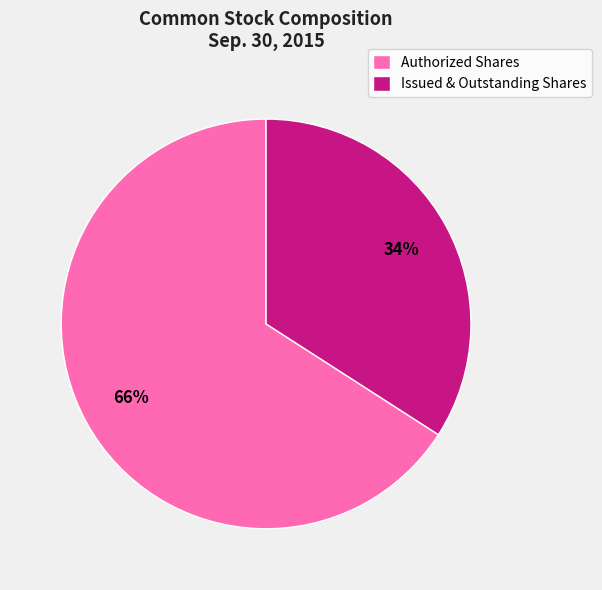

Is Authorized Shares the majority of the pie?

Yes